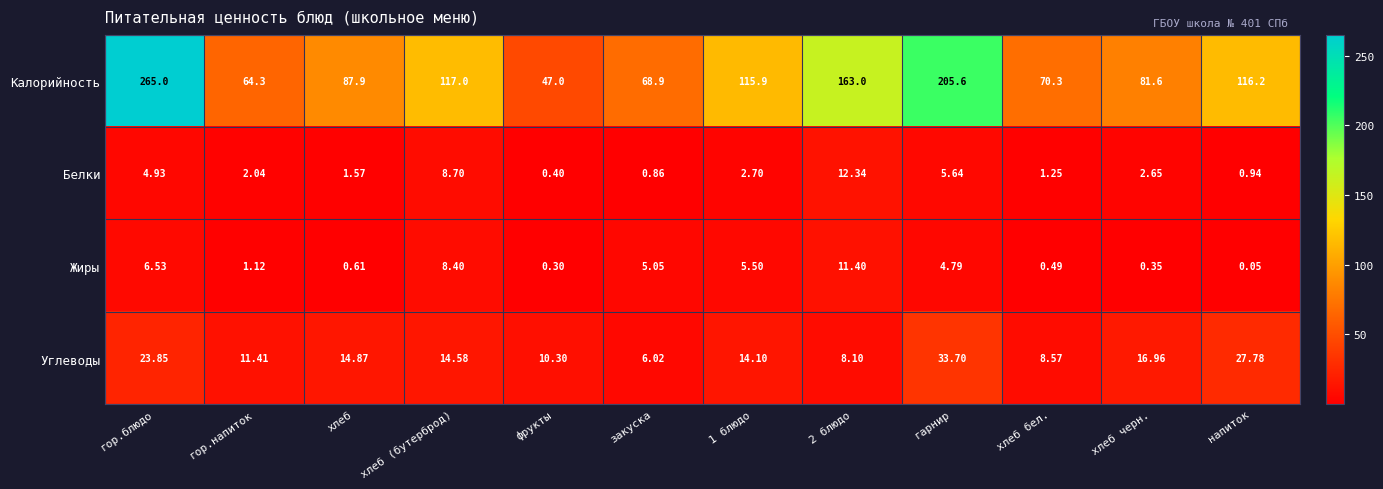

Is the value of Калорийность at хлеб greater than the value of Жиры at гор.блюдо?

Yes